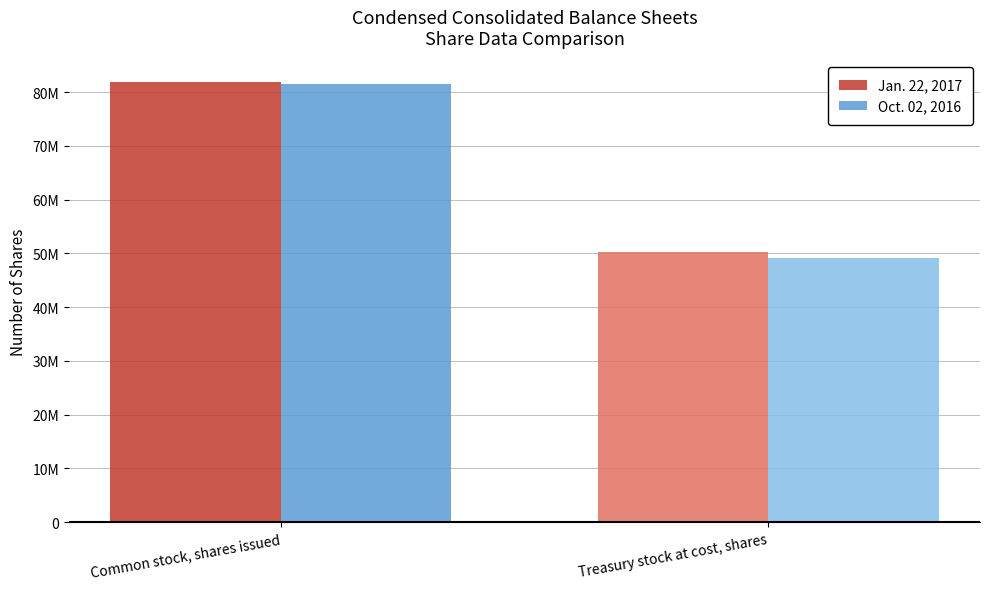

What are all the series names shown in the legend?

Jan. 22, 2017, Oct. 02, 2016